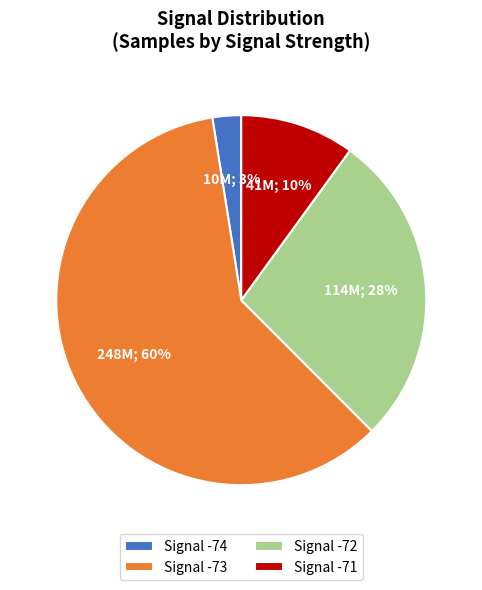

Rank the categories by value from highest to lowest.

Signal -73, Signal -72, Signal -71, Signal -74